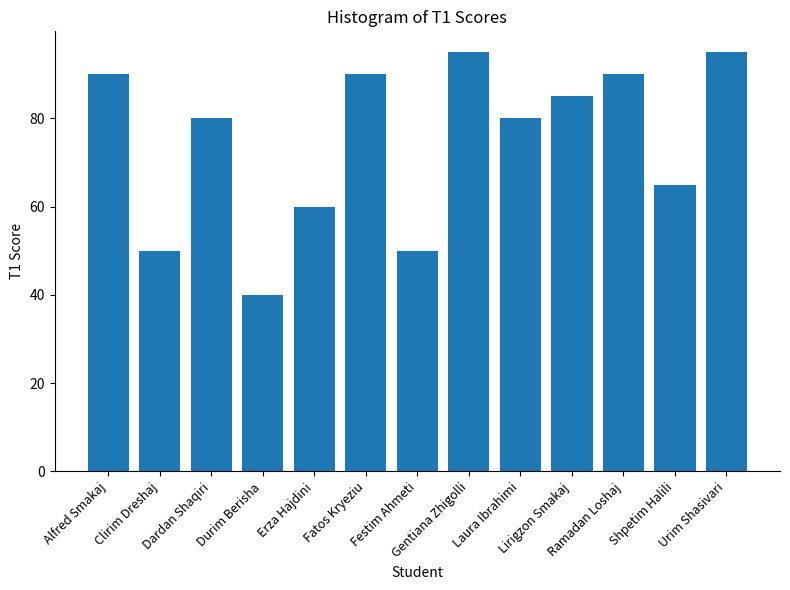

The value at Lirigzon Smakaj is 85. True or false?

True